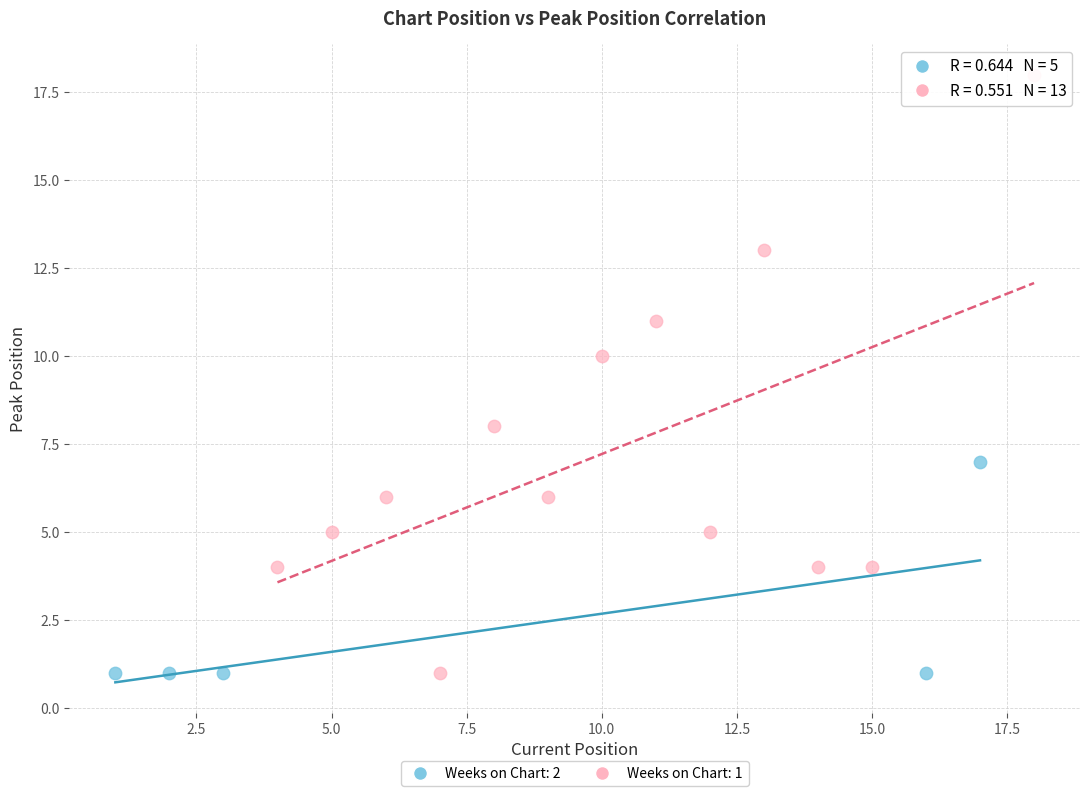

What are all the series names shown in the legend?

Weeks on Chart: 2, Weeks on Chart: 1